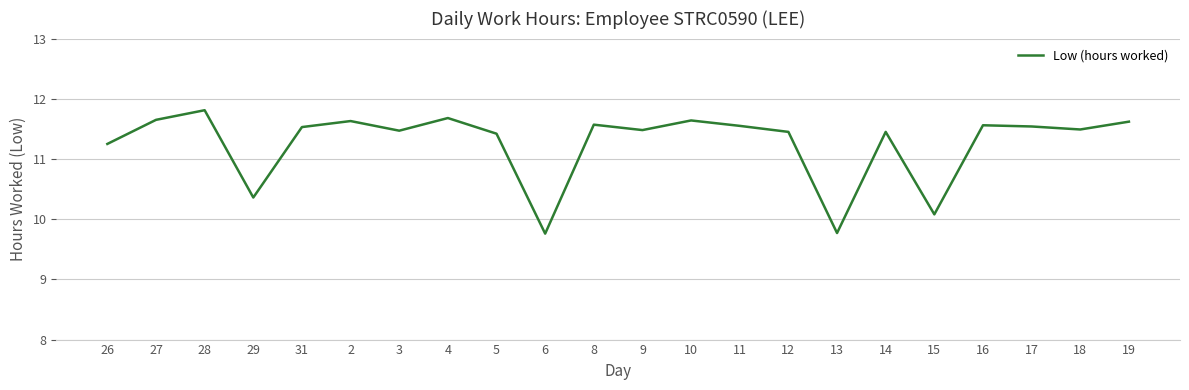

What is the difference between the values at 5 and 31?

0.1